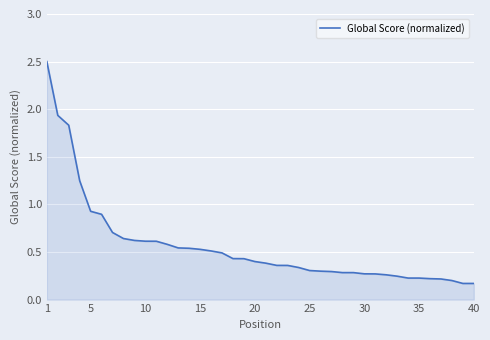

How many lines are shown in the chart?

1